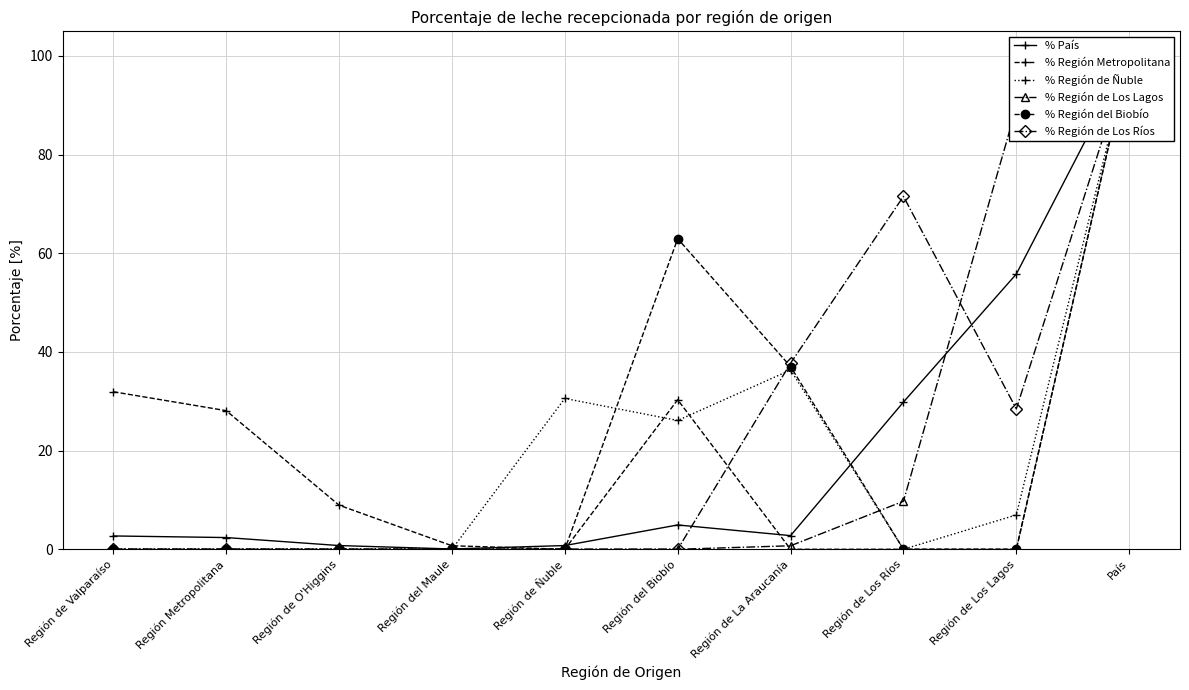

True or false: % Región de Los Lagos has a value of -32.1 at Región de O'Higgins.

False